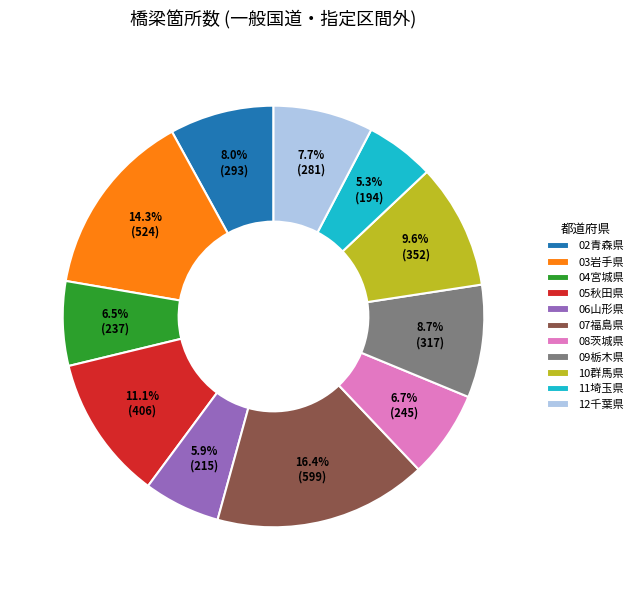

To the nearest percent, what is the difference between the largest and smallest slice percentages?

11%